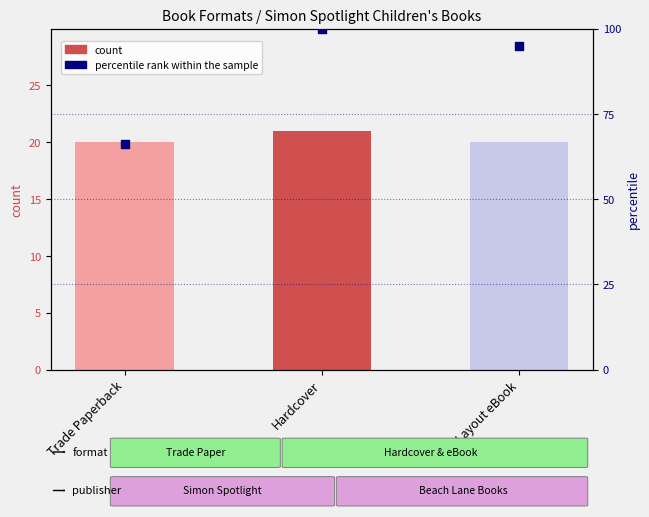

Which series contains the highest Y value?

percentile rank within the sample